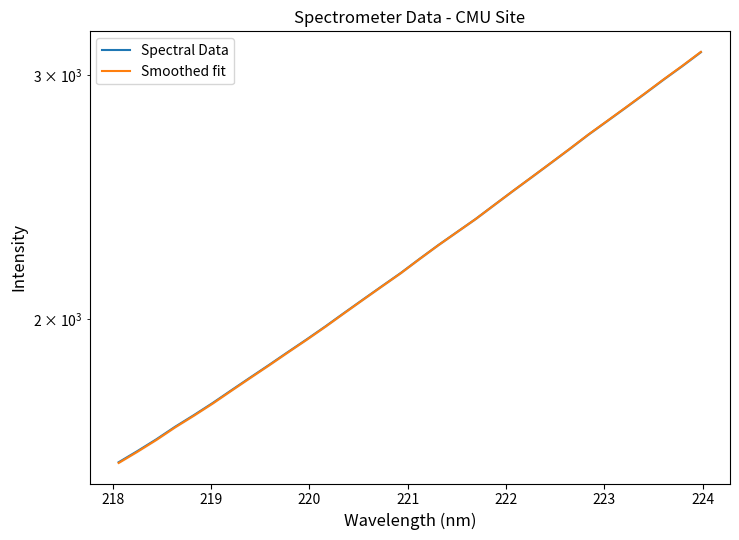

The value of Smoothed fit at 17 is 1128.3. True or false?

False